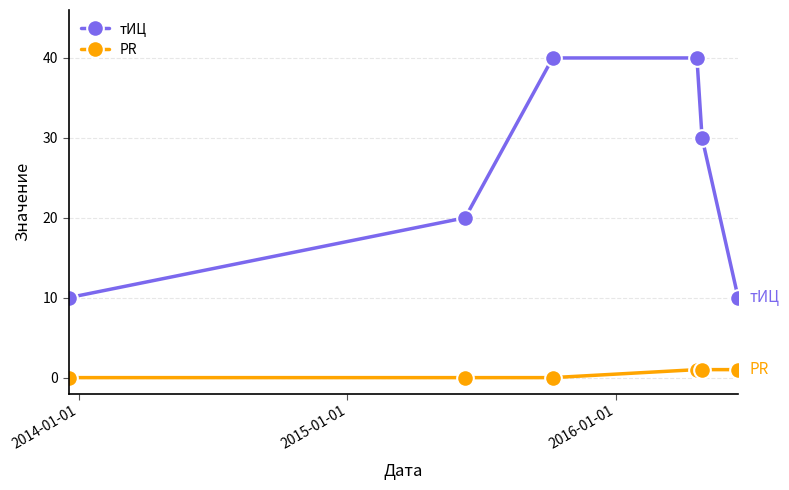

What is the average value of the тИЦ series?

25